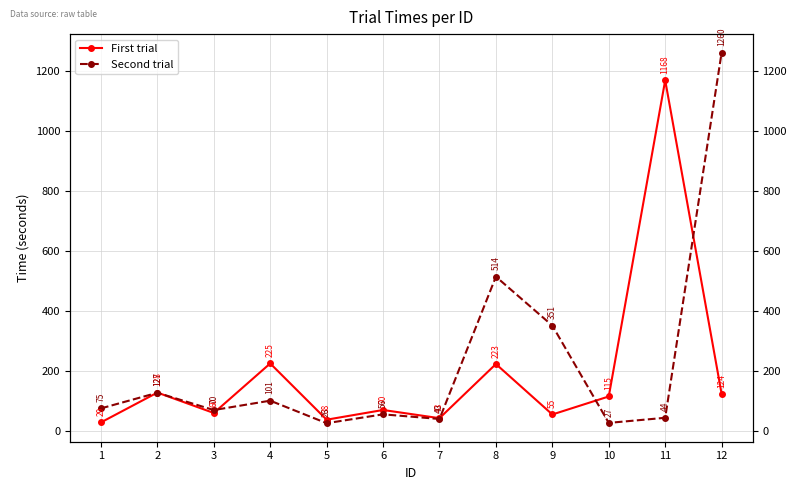

How many distinct data groups are displayed?

2